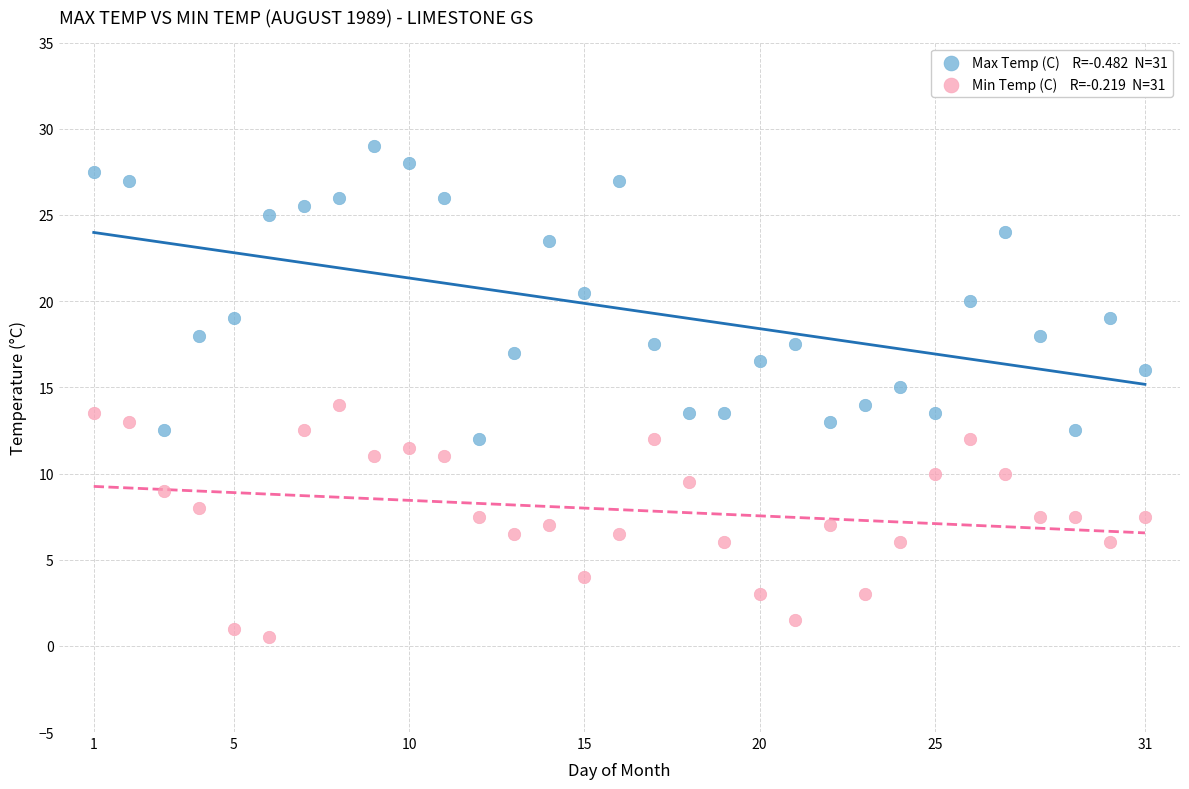

Across all data points, what is the range of X values (max minus min)?

30.0